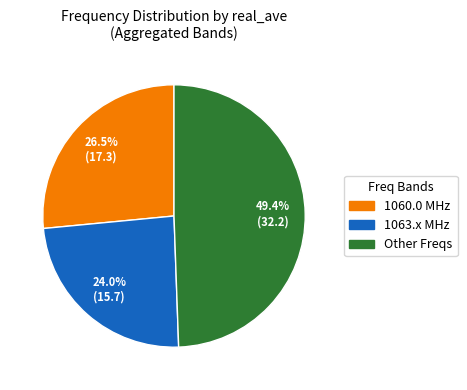

Count the number of slices in the pie.

3